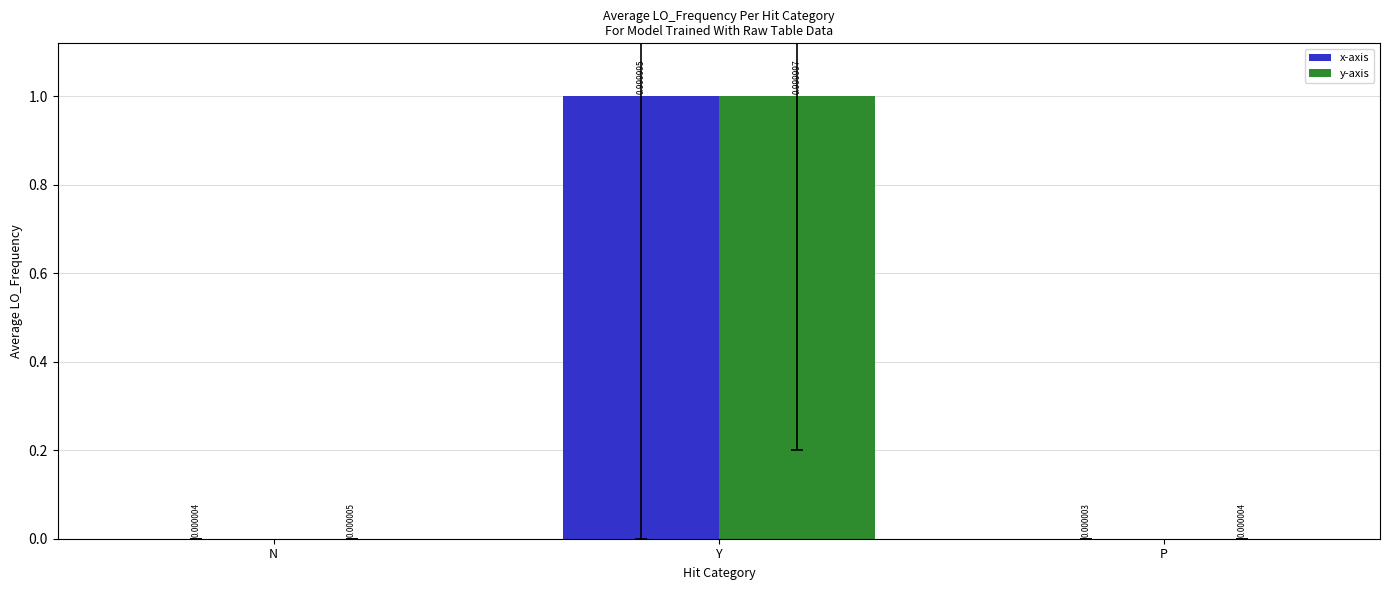

Reading left to right, extract all data points from this chart.

x-axis: 0.0	1.0	0.0
y-axis: 0.0	1.0	0.0